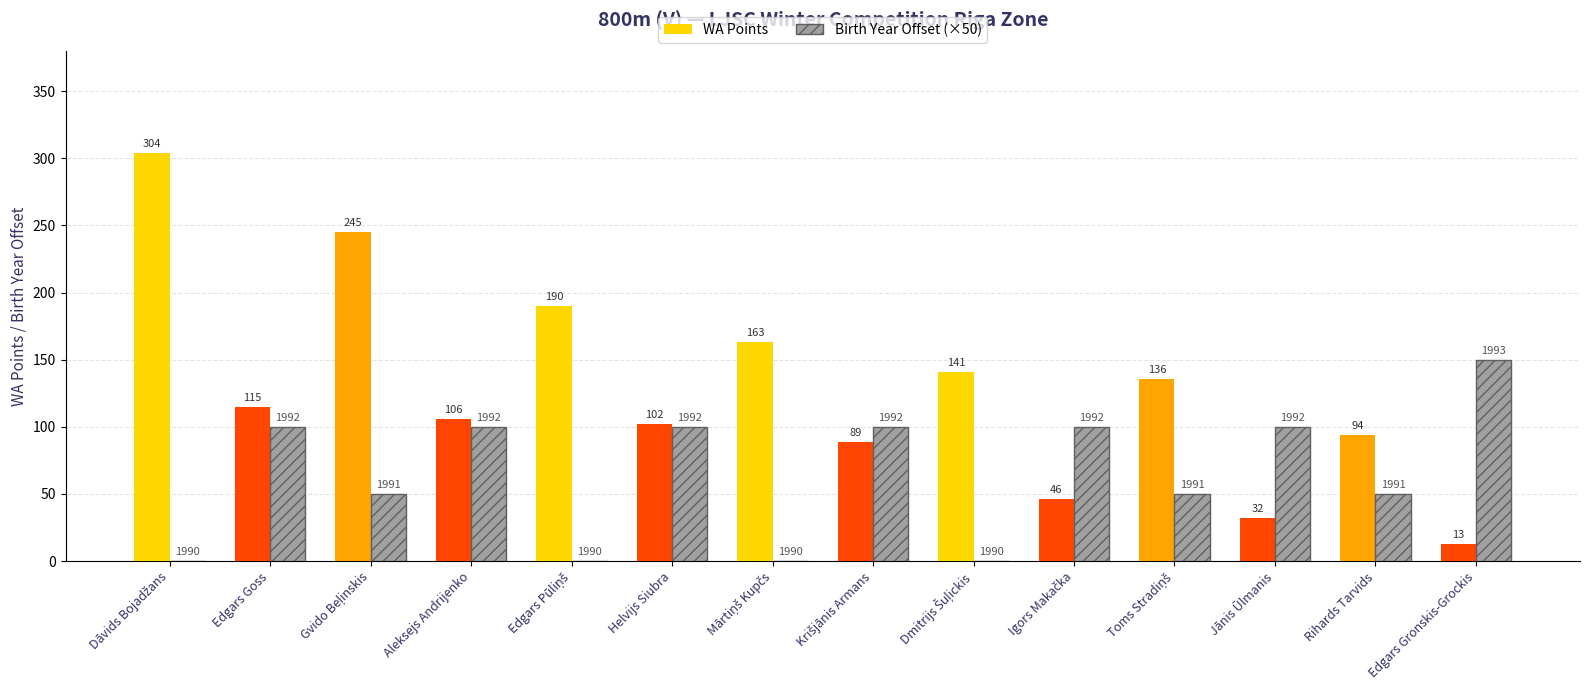

What are all the series names shown in the legend?

WA Points, Birth Year Offset (×50)